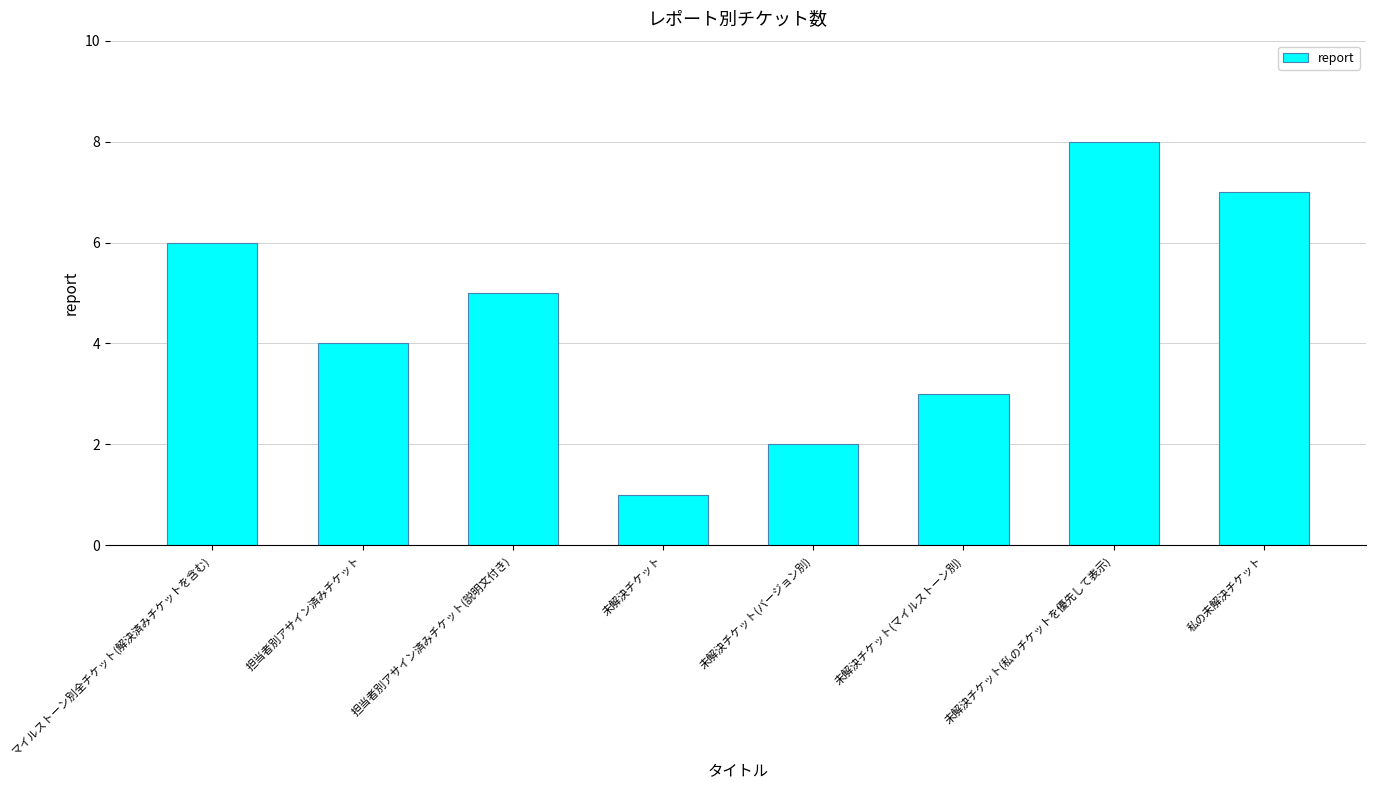

Rank the categories by value from highest to lowest.

未解決チケット(私のチケットを優先して表示), 私の未解決チケット, マイルストーン別全チケット(解決済みチケットを含む), 担当者別アサイン済みチケット(説明文付き), 担当者別アサイン済みチケット, 未解決チケット(マイルストーン別), 未解決チケット(バージョン別), 未解決チケット